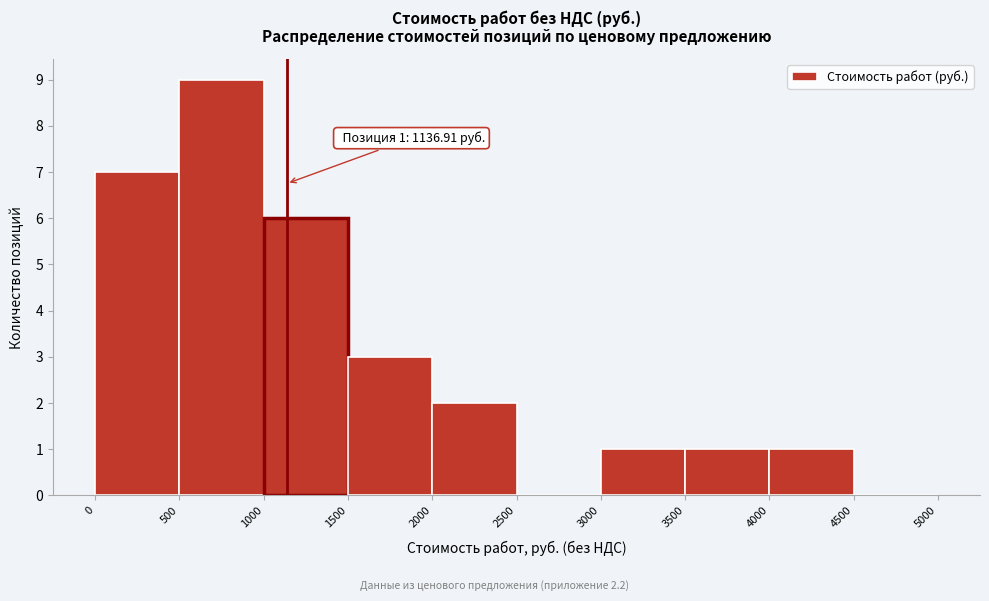

Over which range of the x-axis is the bar tallest?

500 to 1000